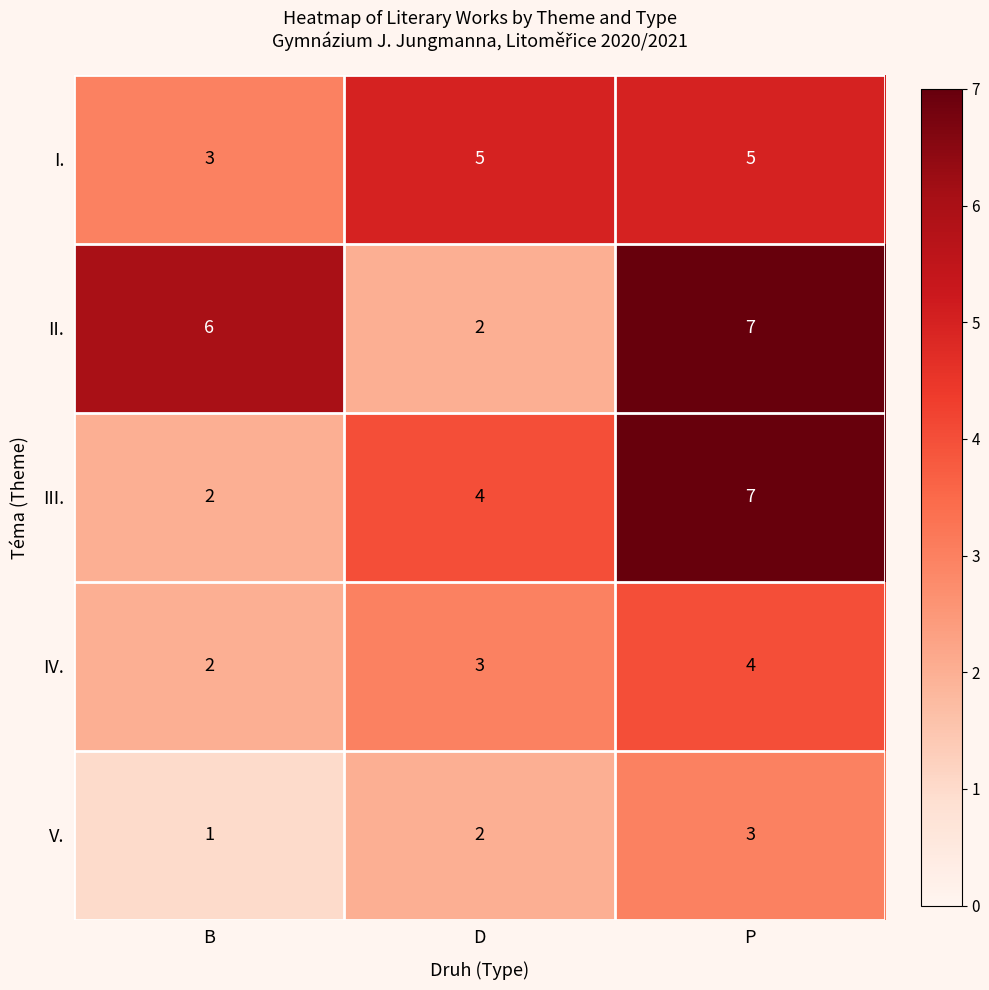

Which series changed the most between D and P?

II.